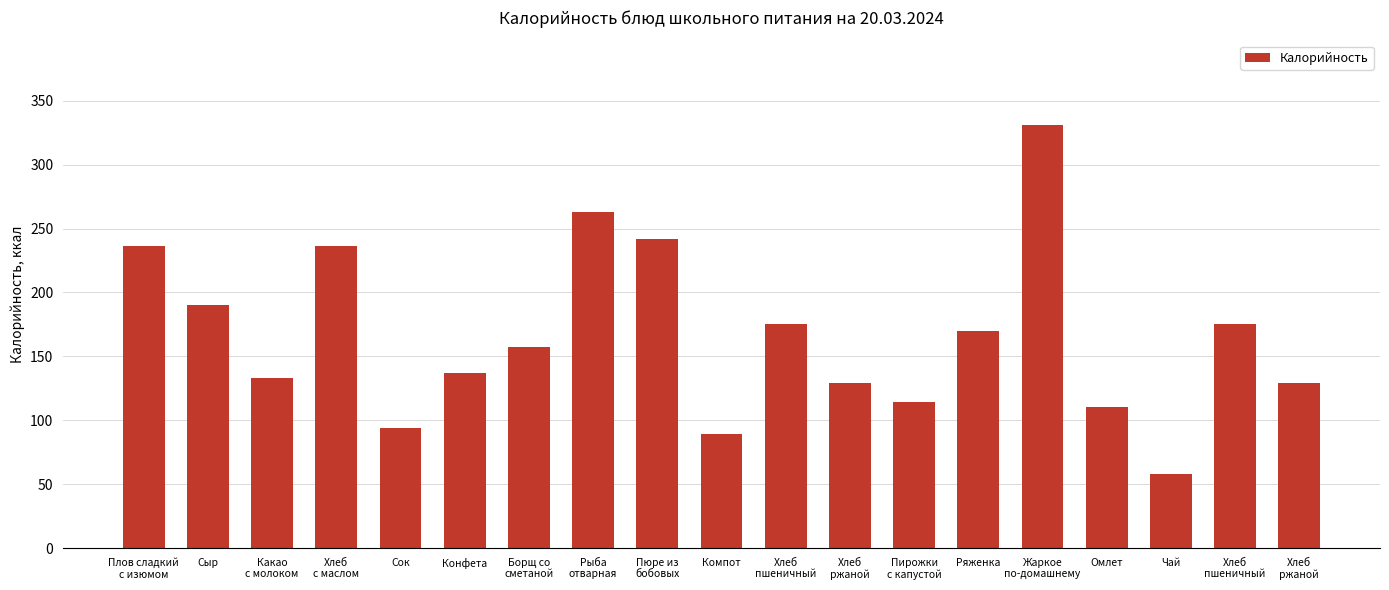

Are the bars grouped side by side (vs. stacked)?

No